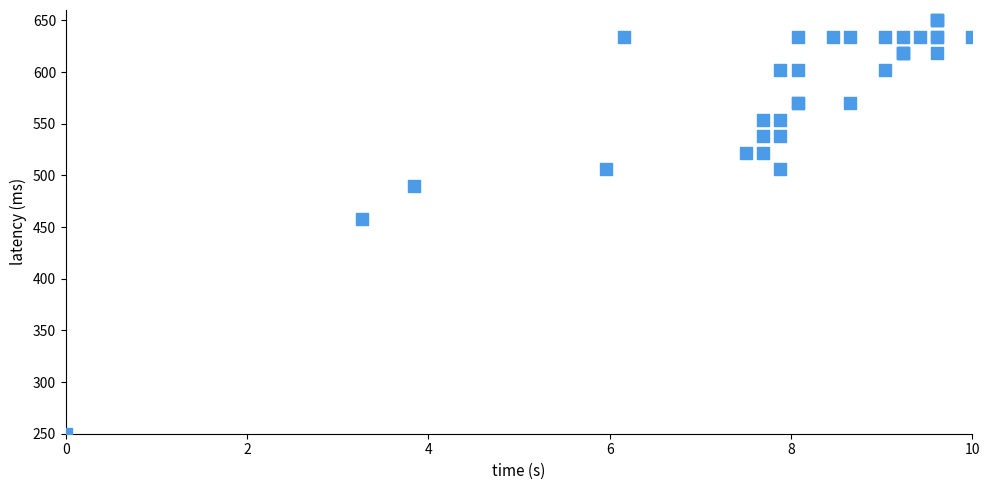

What Y value in the scatter plot is closest to 450?

458